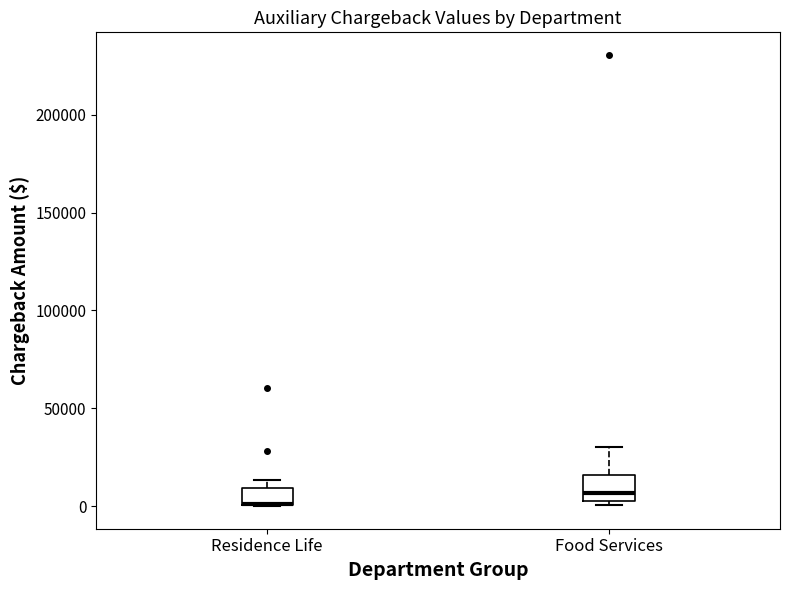

Where is the upper edge of the box for Food Services on the y-axis? The values are not printed on the chart, so give them approximately, as read against the axis.

15000